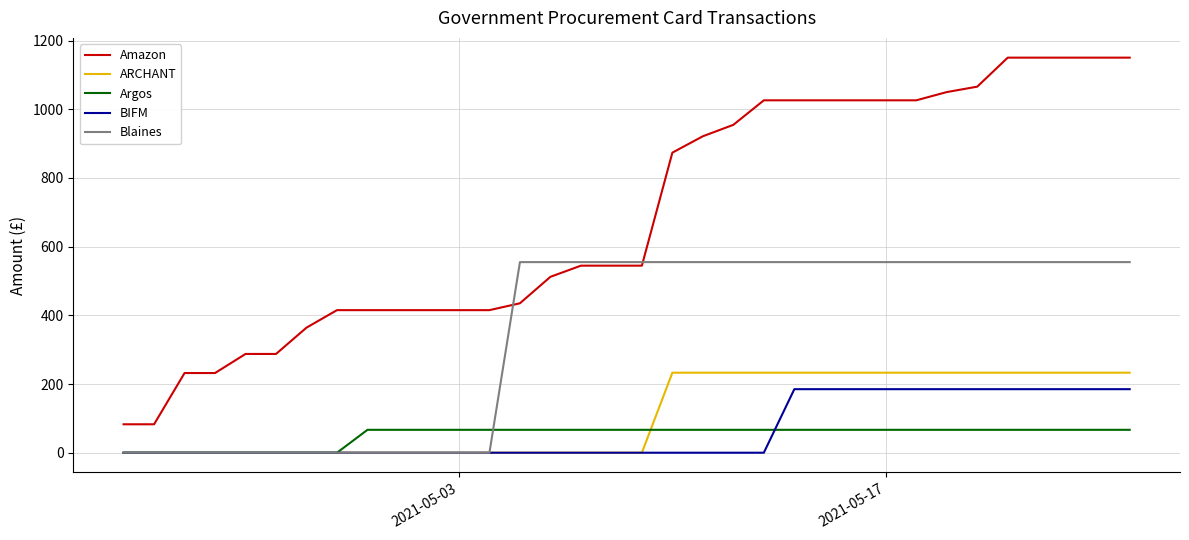

What is the highest value of the Amazon series?

1150.3